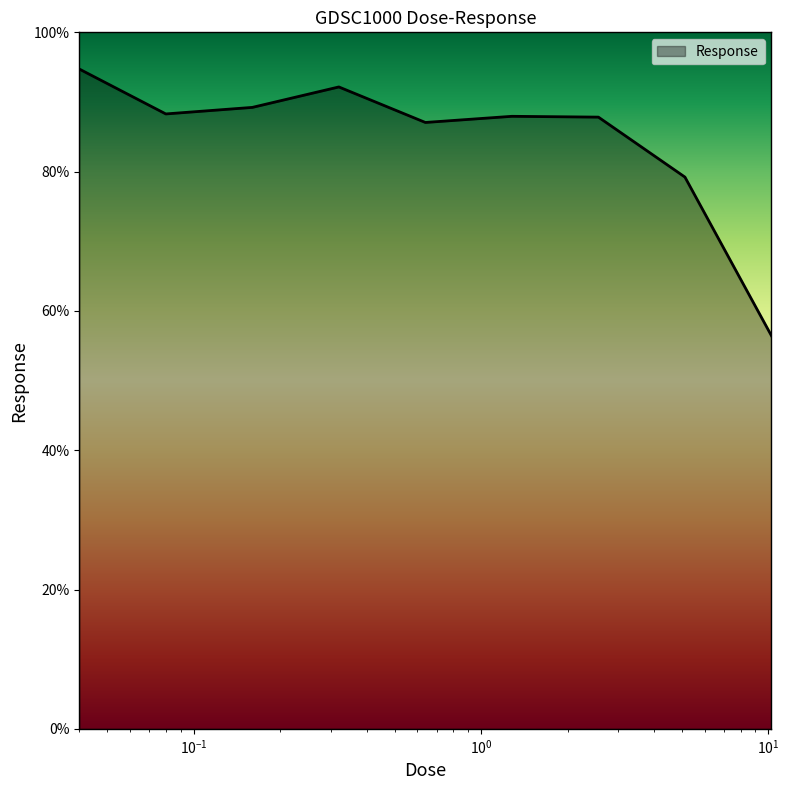

What is the difference between the second highest and second lowest values?

12.9